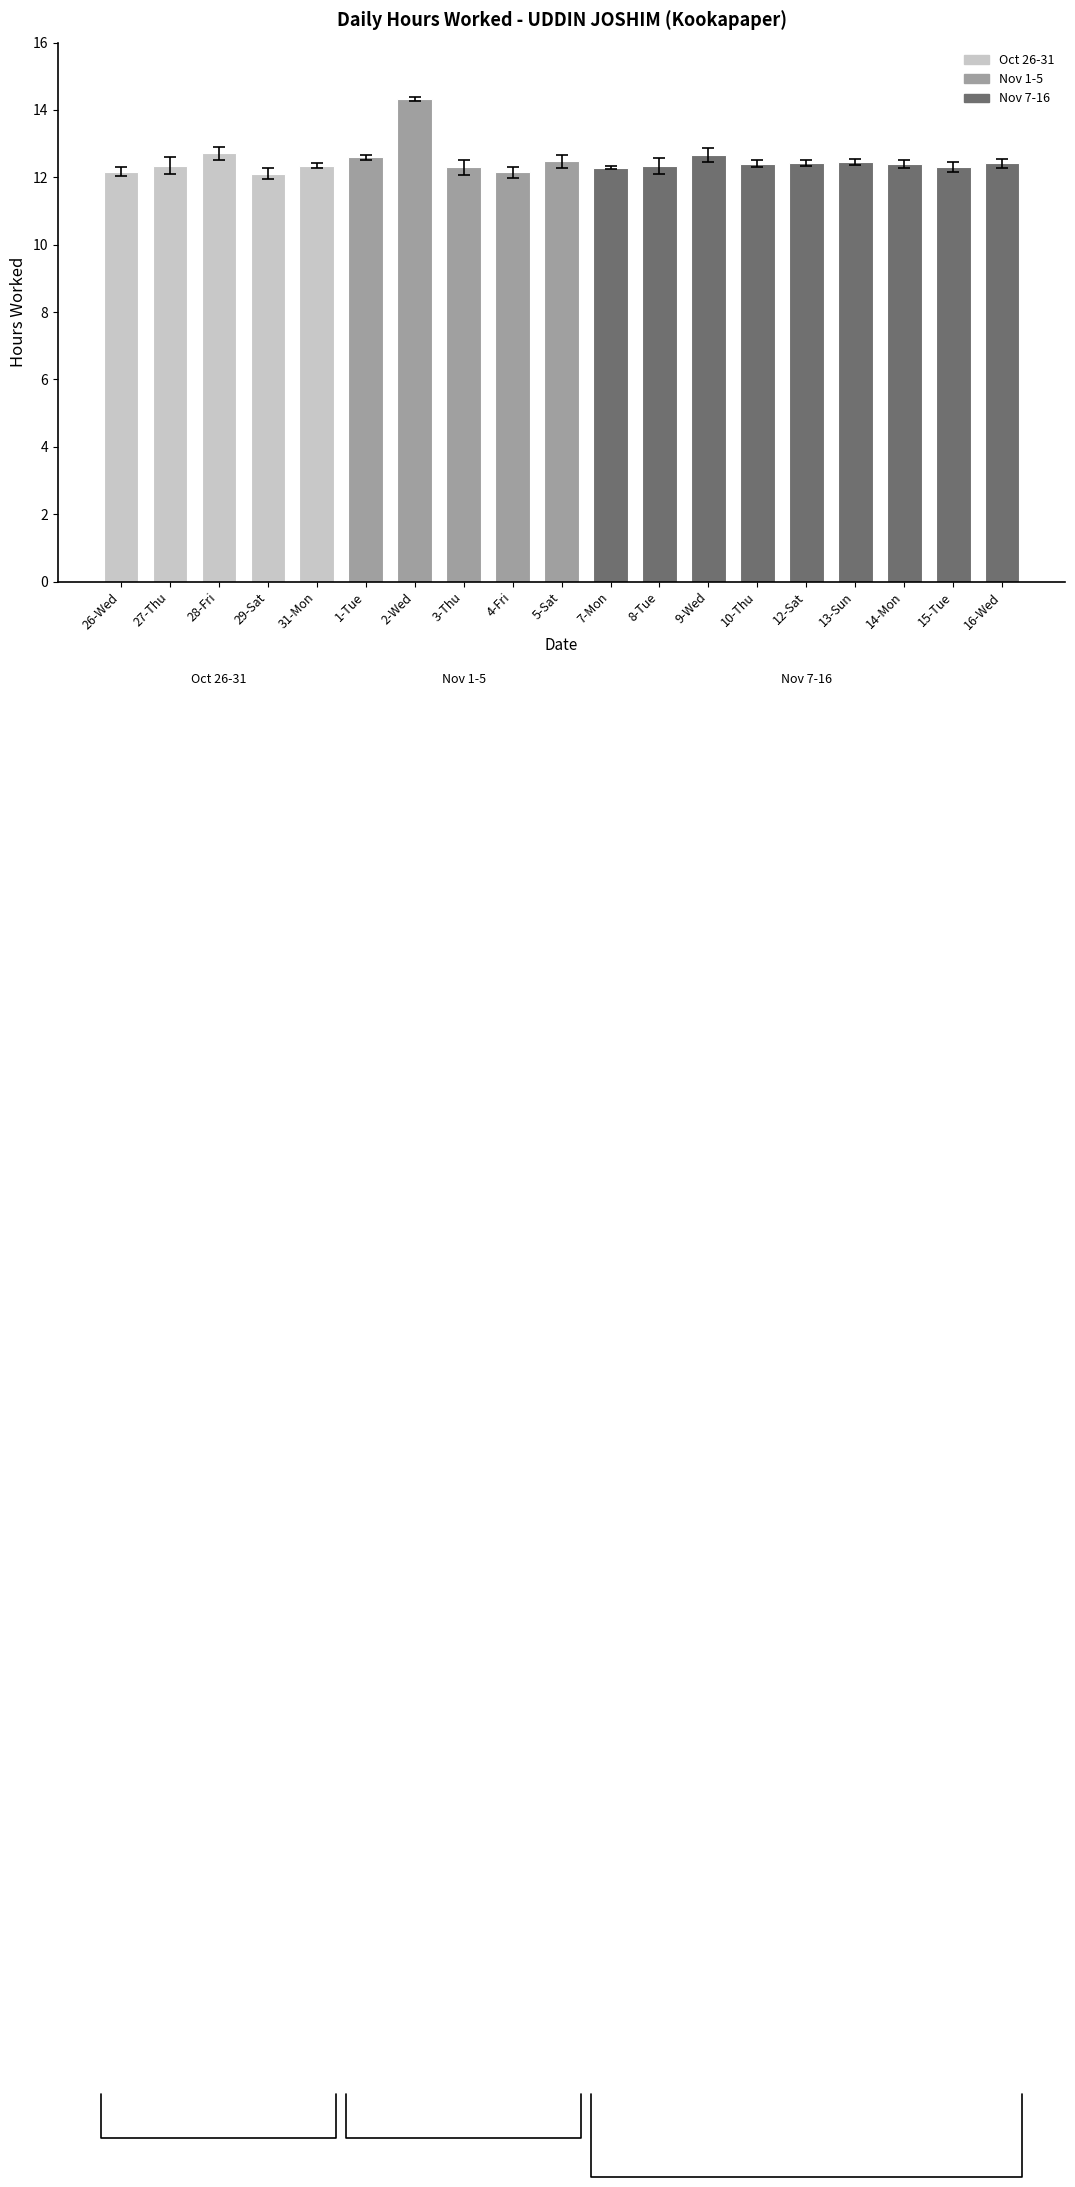

At which category does the chart reach its peak across all series?

2-Wed